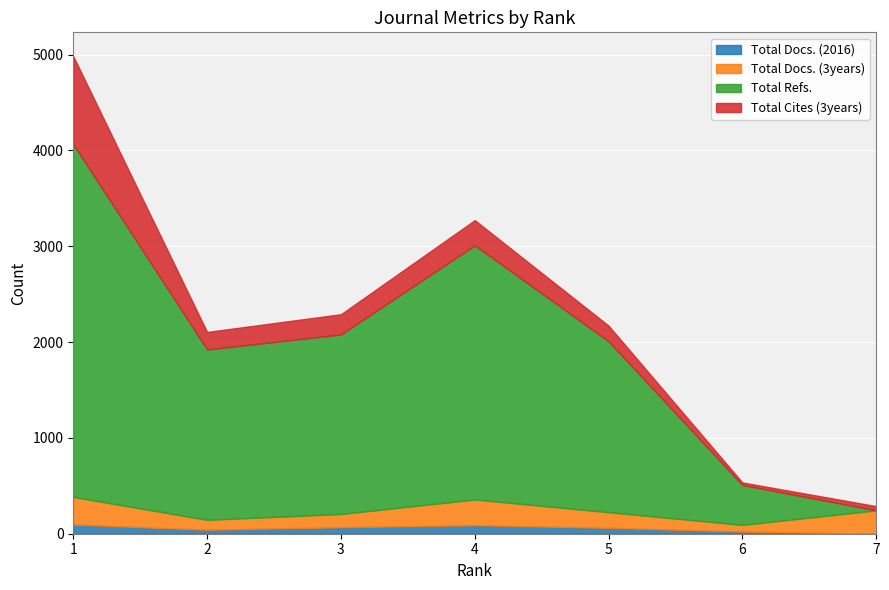

Rank the categories by Total Docs. (3years) value from lowest to highest.

6, 2, 3, 5, 7, 4, 1